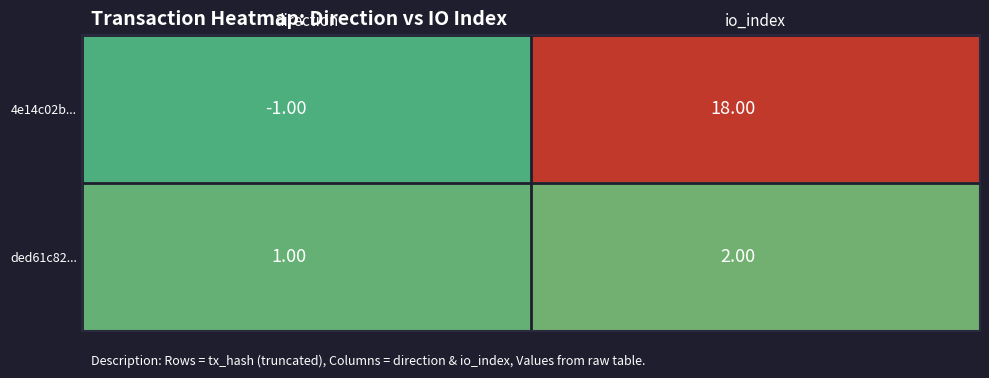

What is the sum of the ded61c82... values at io_index and direction?

3